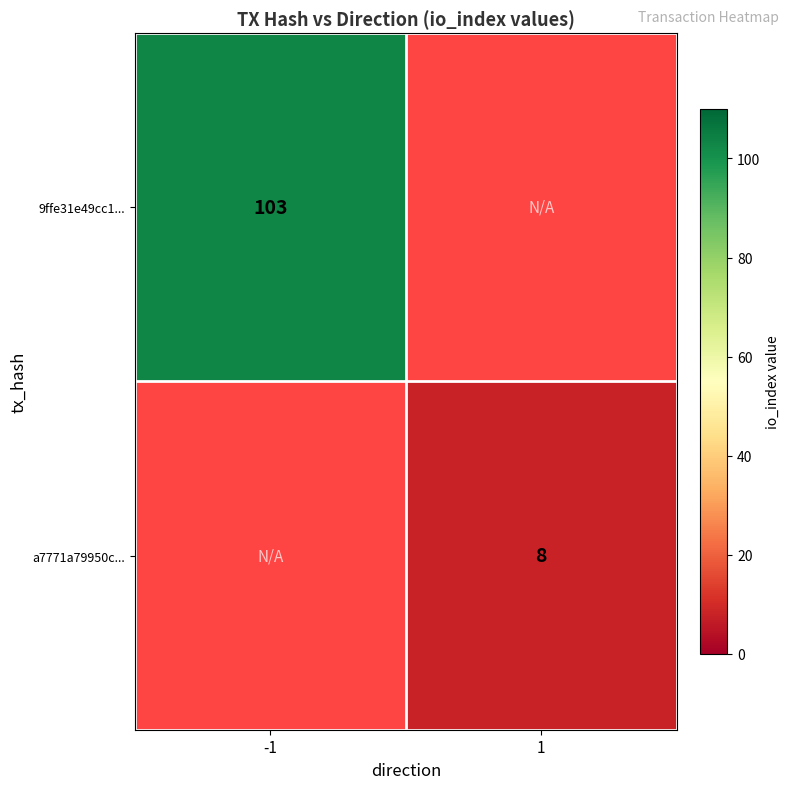

True or false: 9ffe31e49cc1... has a value of 176 at -1.

False